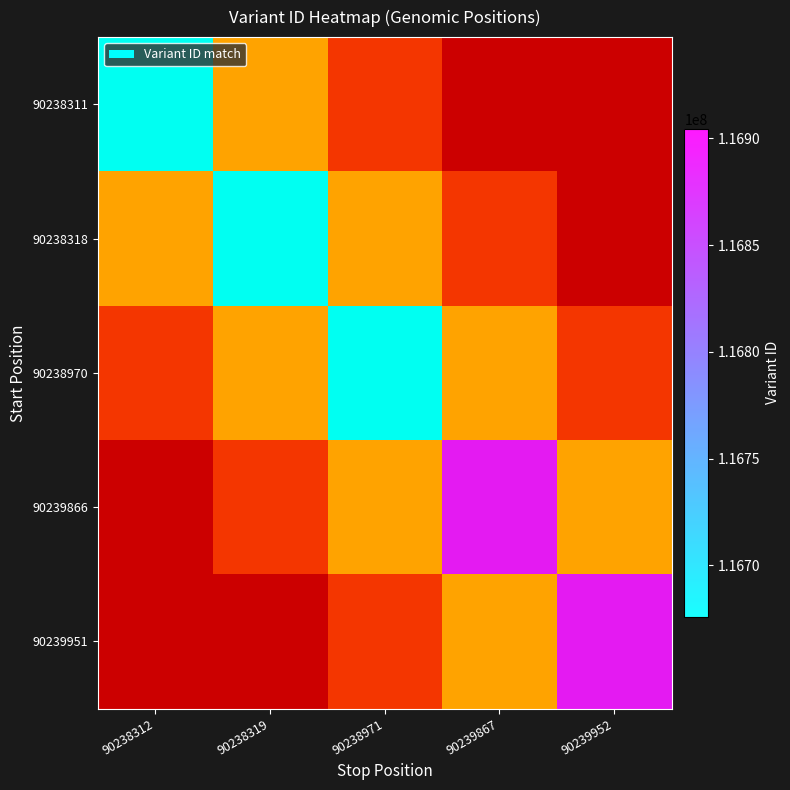

Which category has the lowest value across all series?

90238312